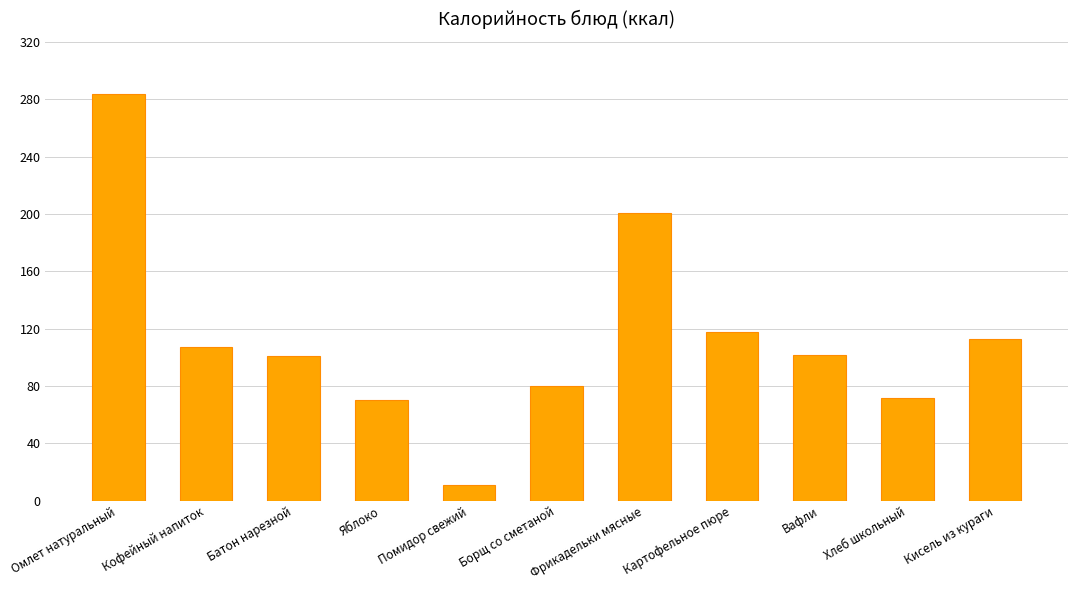

What is the difference between the maximum and minimum values?

273